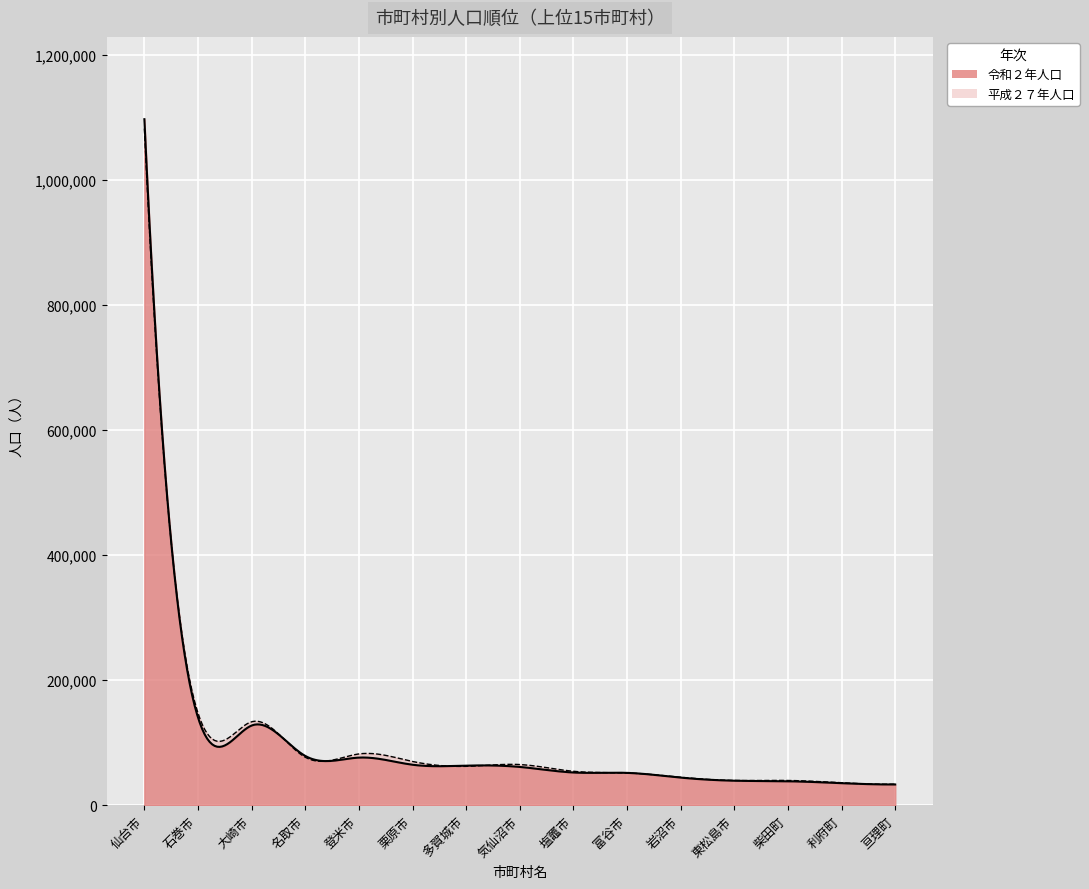

How many data points in 平成２７年人口 are less than 62096?

7